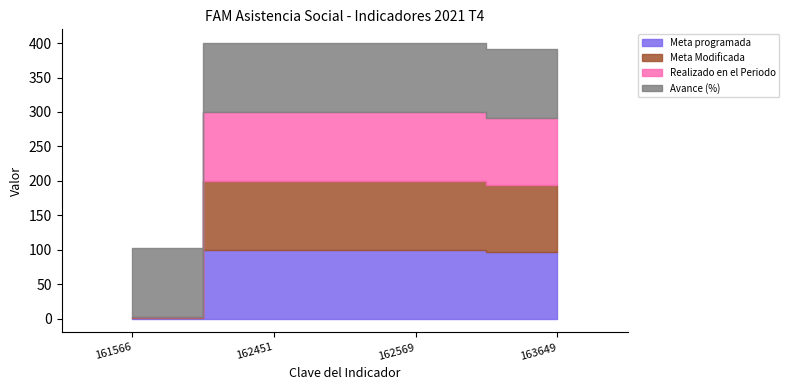

What is the total value across all series at 162451?

400.0